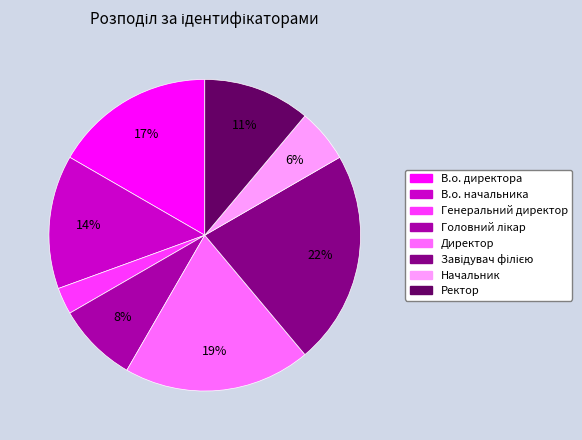

To the nearest percent, what percentage of the pie is Директор?

19%